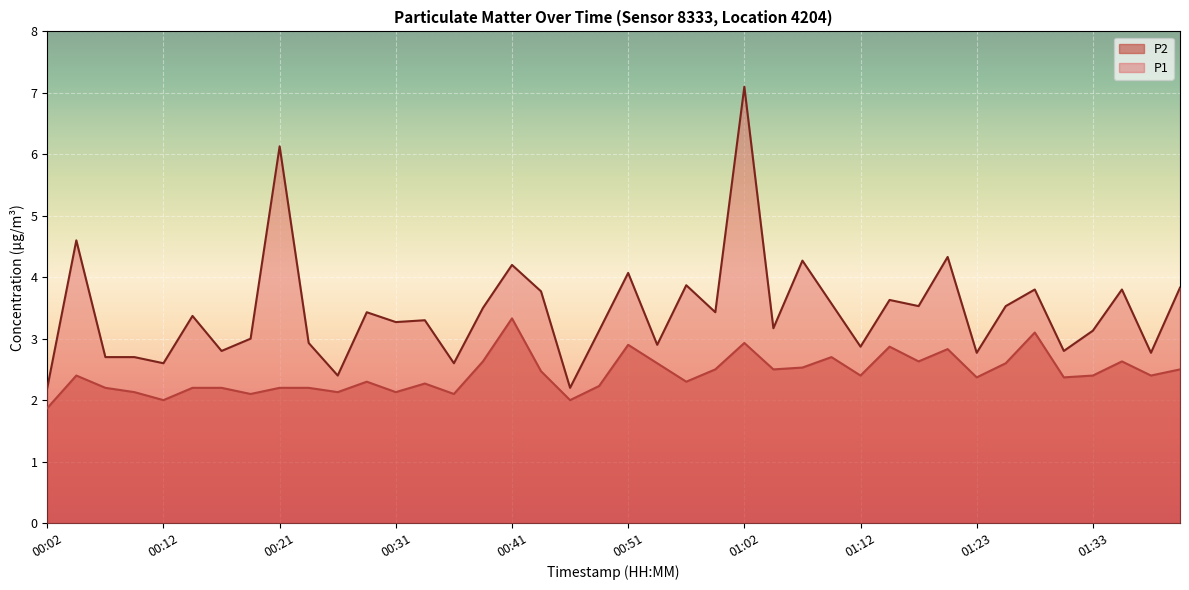

Where does the P1 series first go above 3?

00:04